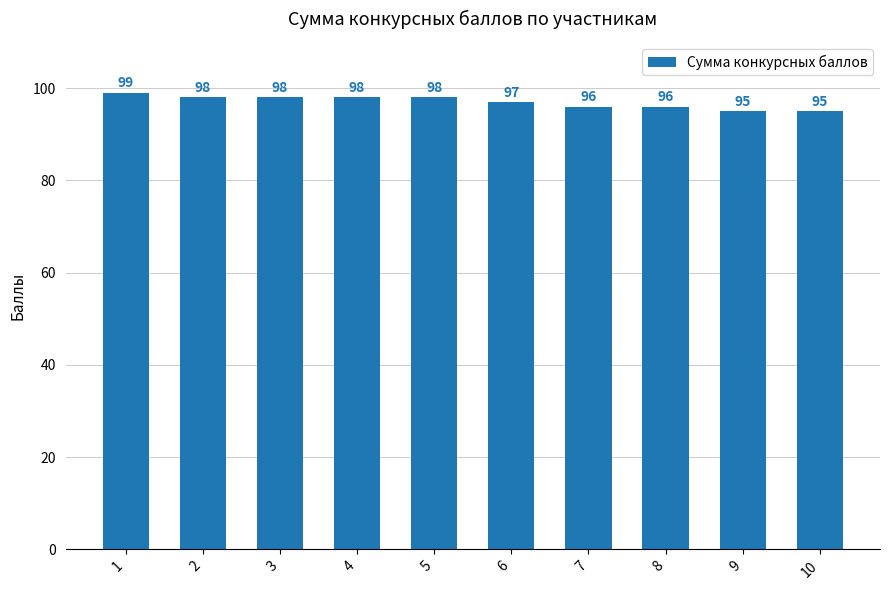

What is the average value?

97